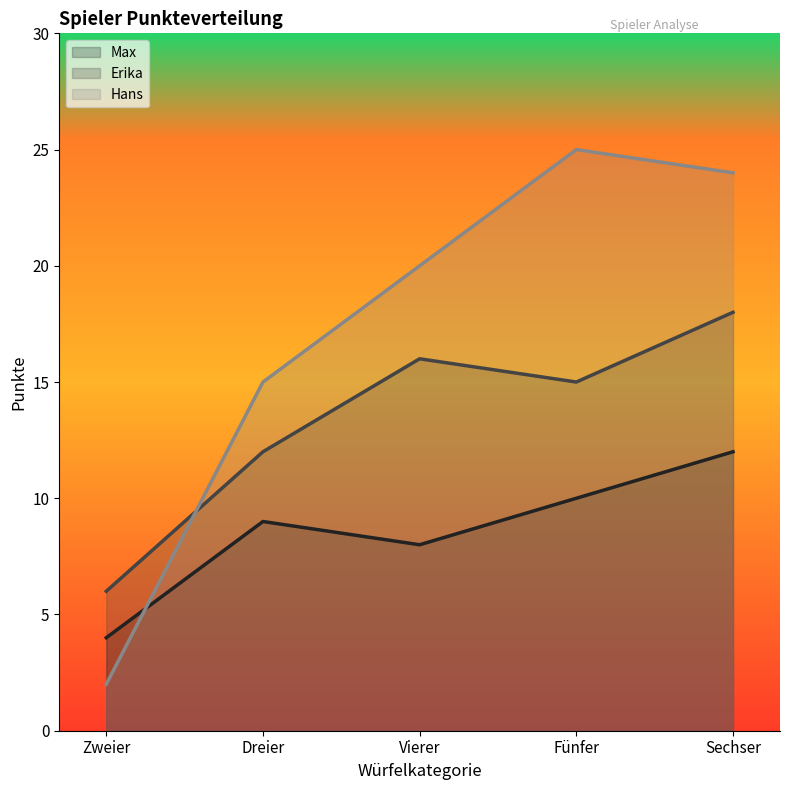

What are all the series names shown in the legend?

Max, Erika, Hans